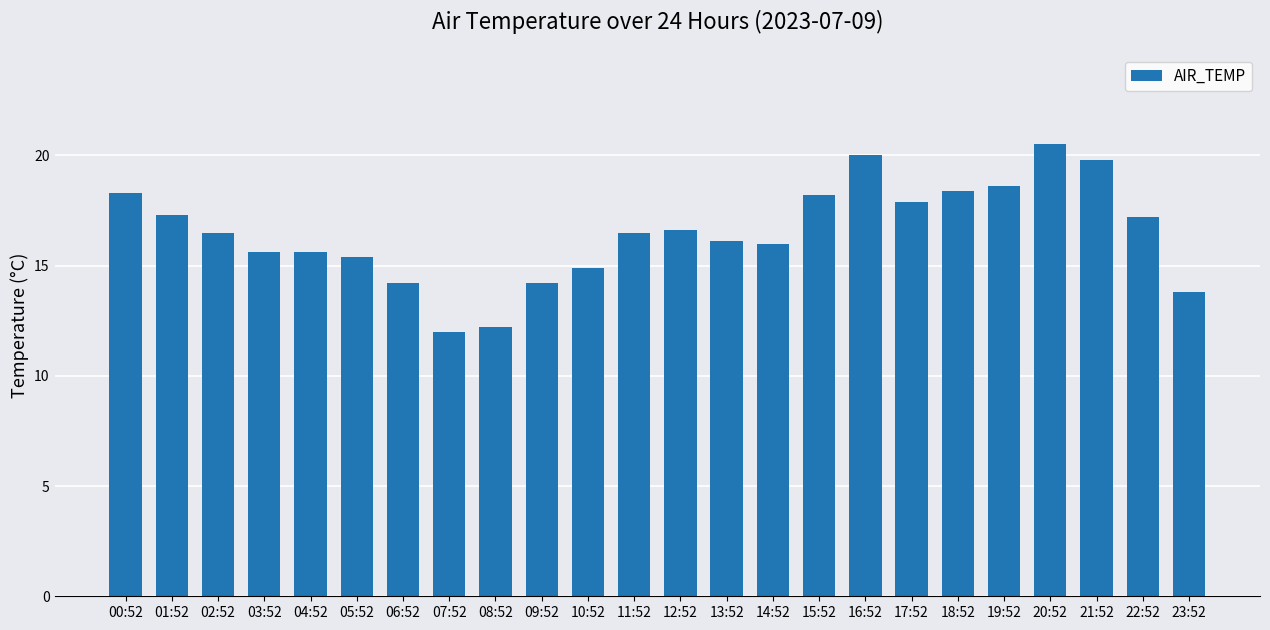

Reading left to right, transcribe all the data shown in this chart.

00:52=18.3	01:52=17.3	02:52=16.5	03:52=15.6	04:52=15.6	05:52=15.4	06:52=14.2	07:52=12.0	08:52=12.2	09:52=14.2	10:52=14.9	11:52=16.5	12:52=16.6	13:52=16.1	14:52=16.0	15:52=18.2	16:52=20.0	17:52=17.9	18:52=18.4	19:52=18.6	20:52=20.5	21:52=19.8	22:52=17.2	23:52=13.8